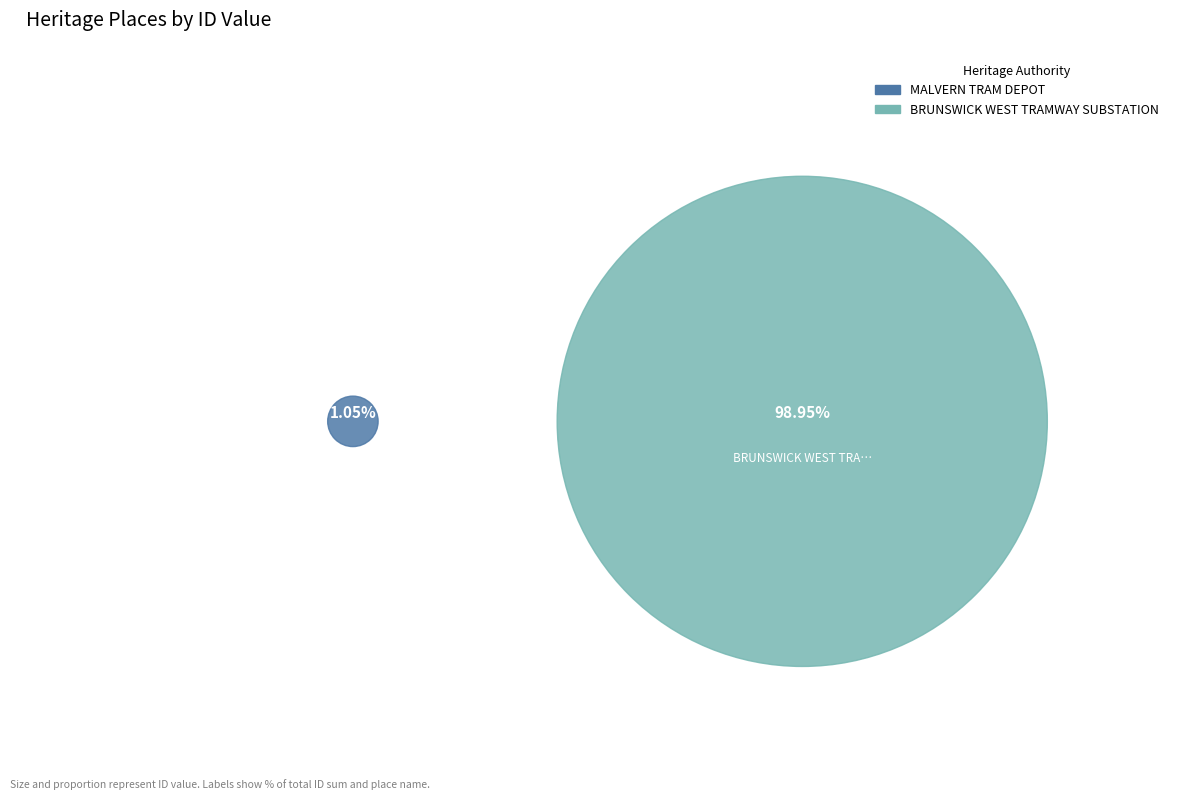

Does BRUNSWICK WEST TRAMWAY SUBSTATION account for over 50% of the chart?

Yes